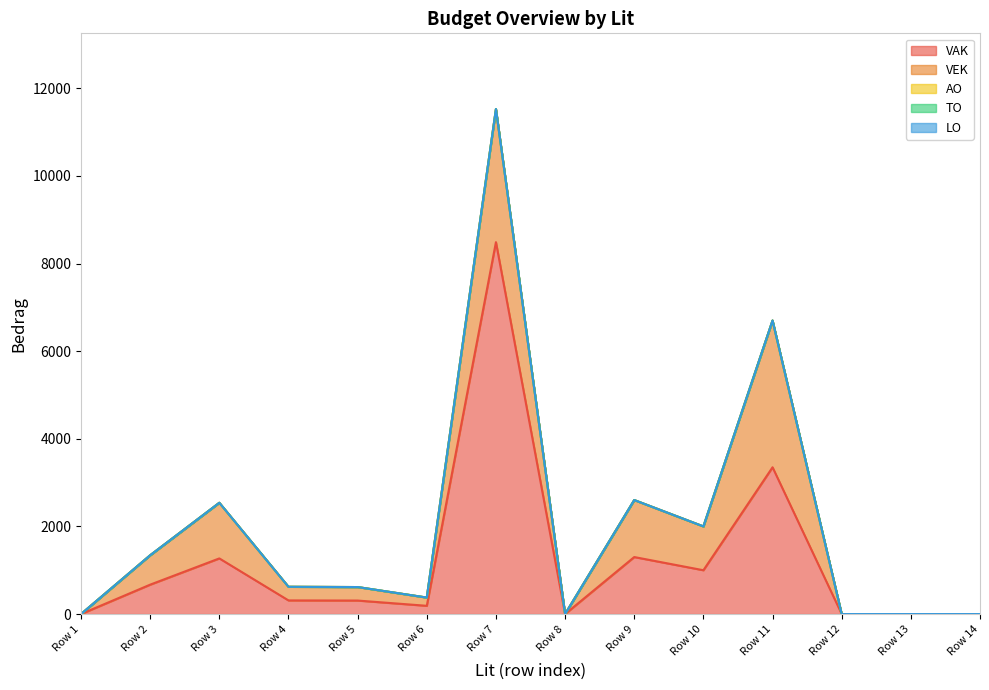

Reading left to right, list all the values displayed in this chart.

VAK: 0	671	1270	311	308	188	8489	0	1301	1000	3350	0	0	0
VEK: 0	671	1270	311	308	188	3037	0	1301	1000	3350	0	0	0
AO: 0	0	0	0	0	0	0	0	0	0	0	0	0	0
TO: 0	0	0	0	0	0	0	0	0	0	0	0	0	0
LO: 0	0	0	0	0	0	0	0	0	0	0	0	0	0